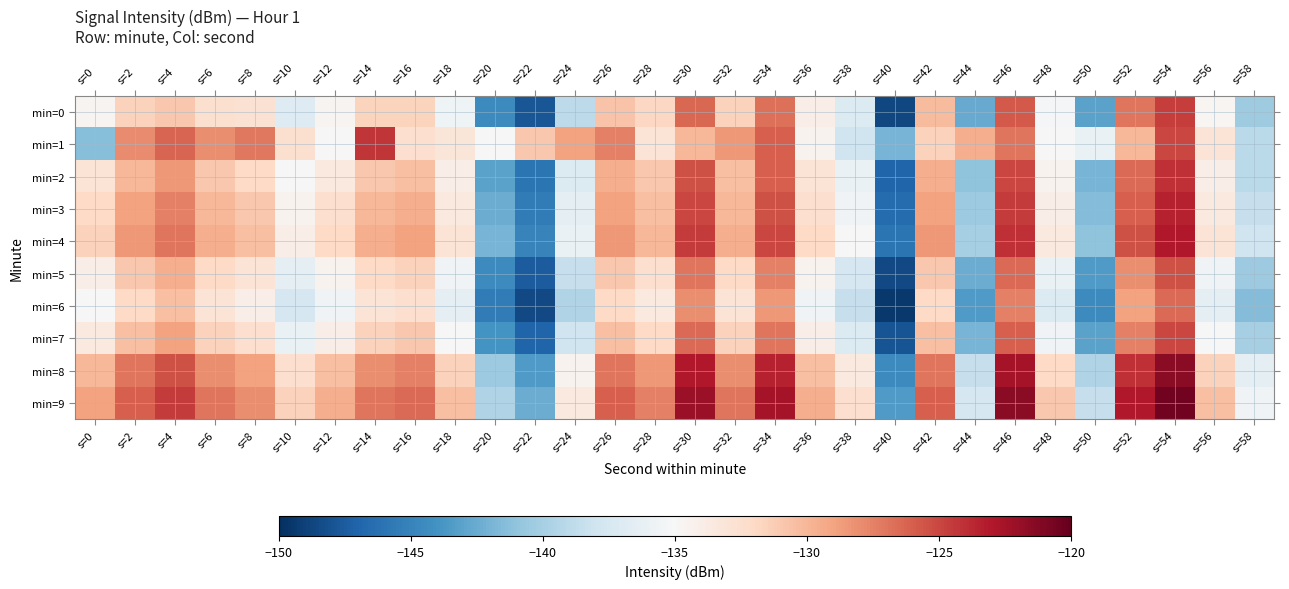

Between s=28 and s=4, which is larger?

s=4